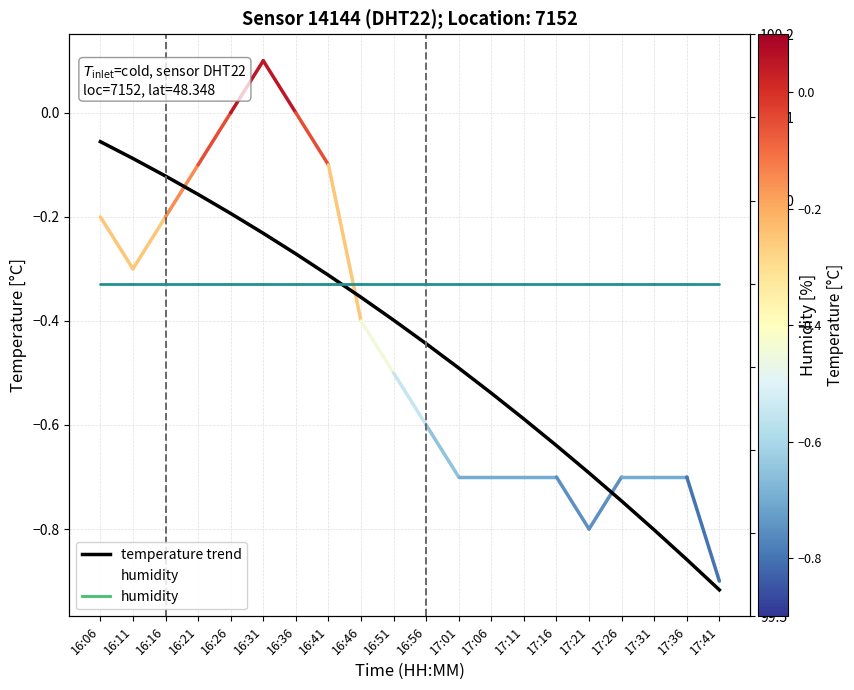

Which series changed the most between 16:06 and 16:36?

temperature trend